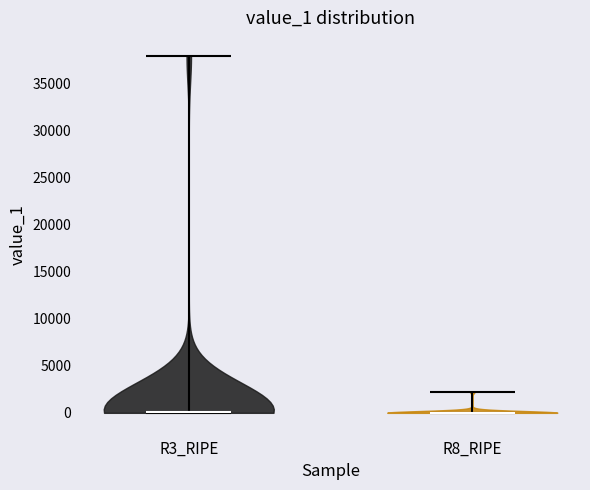

Reading left to right, read every violin against the y-axis: where its median line is, and the lowest and highest points it reaches. The values are not printed on the chart, so give them approximately, as read against the axis.

R3_RIPE: median line 0, lowest point 0, highest point 38000
R8_RIPE: median line 0, lowest point 0, highest point 2000